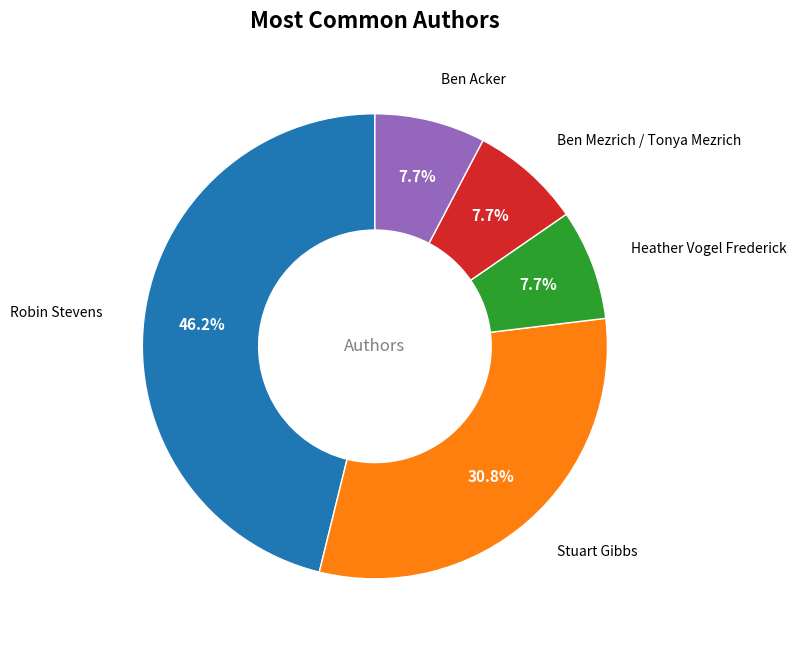

What portion of the pie excludes Ben Mezrich / Tonya Mezrich?

92.3%